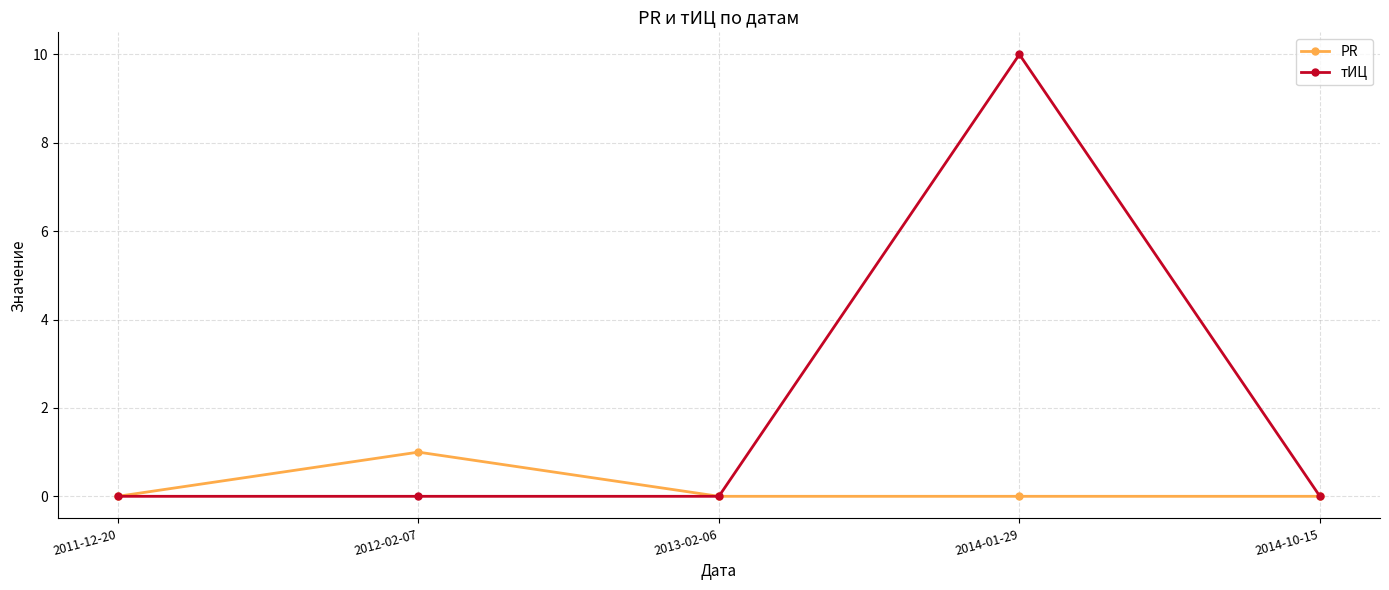

How many lines are shown in the chart?

2